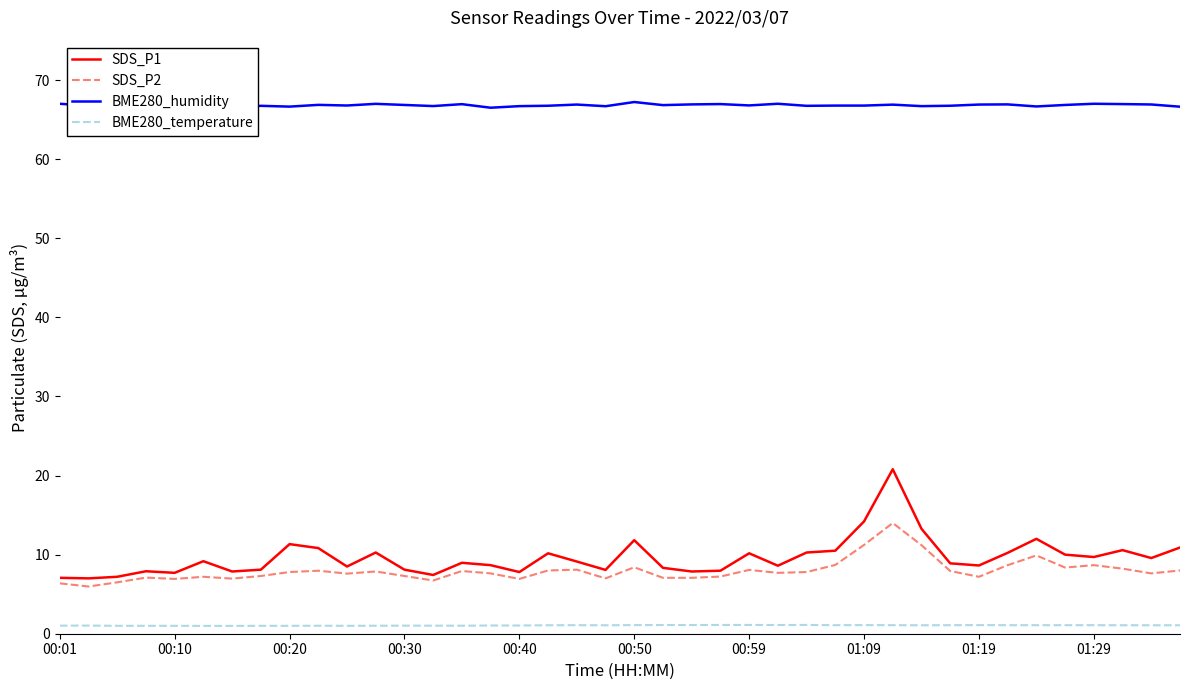

Which series has the largest total across all categories?

BME280_humidity